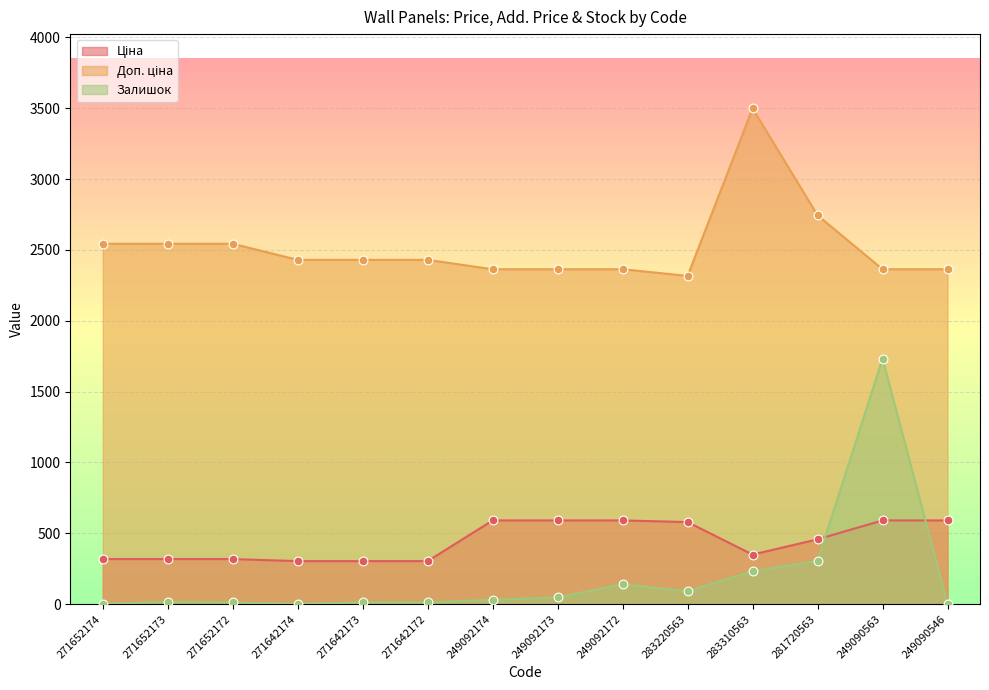

What are all the series names shown in the legend?

Ціна, Доп. ціна, Залишок